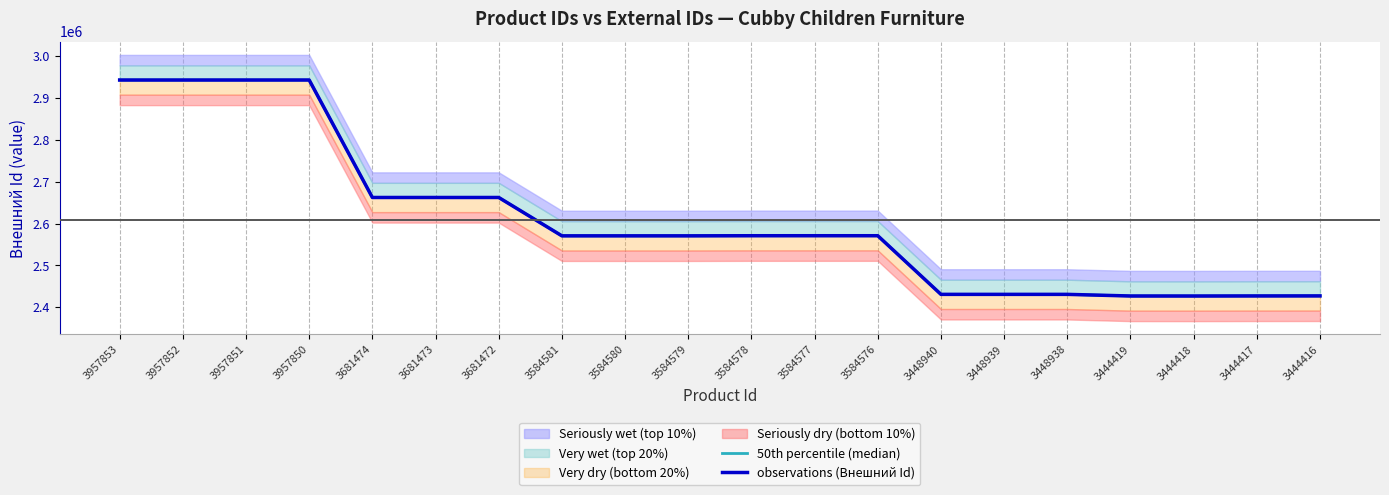

What is the difference between the maximum and minimum values in the observations (Внешний Id) series?

515889